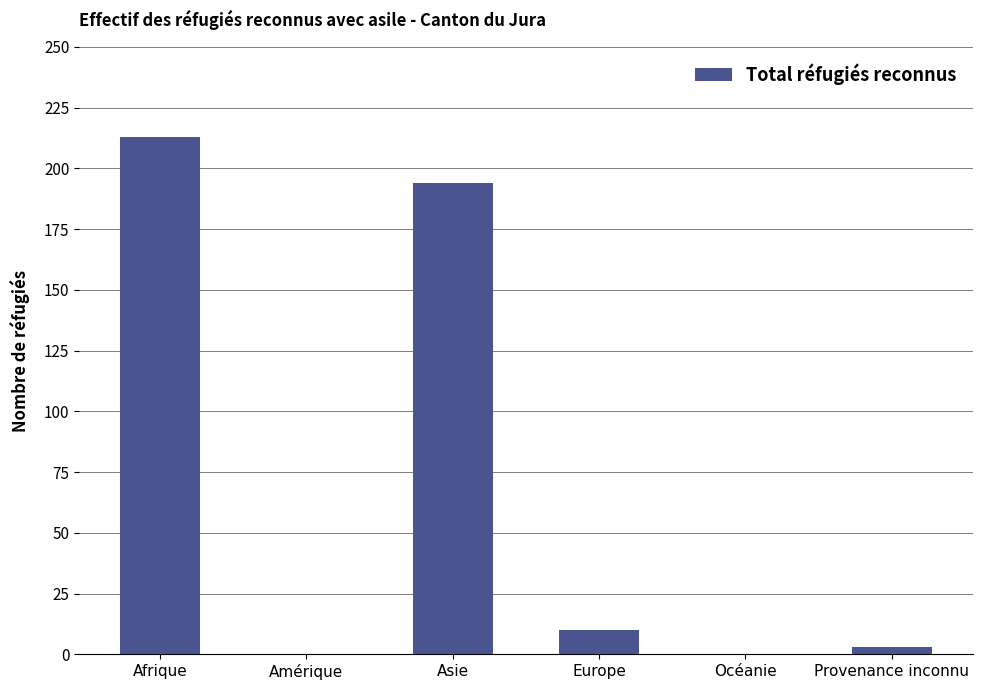

Where does the data first go above 10?

Afrique